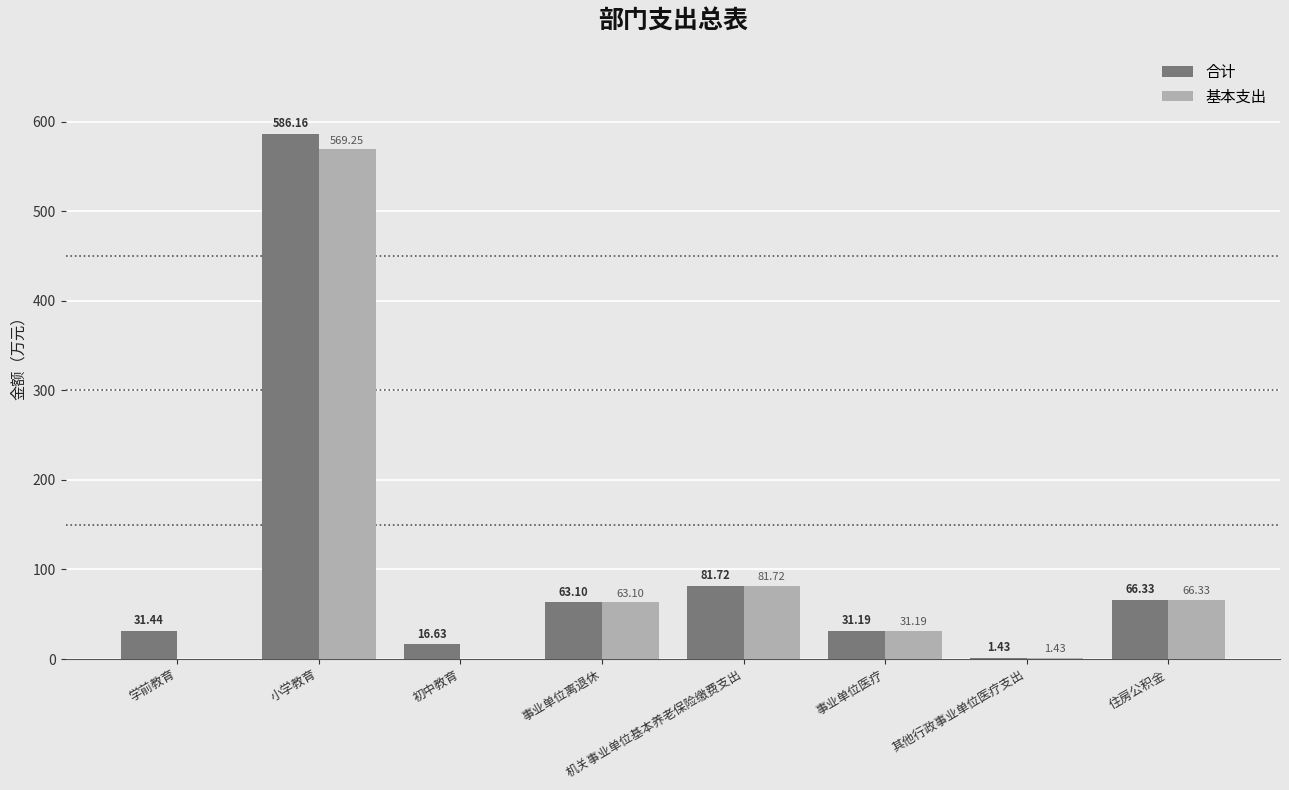

Is the value of 基本支出 at 事业单位离退休 greater than the value of 合计 at 事业单位医疗?

Yes